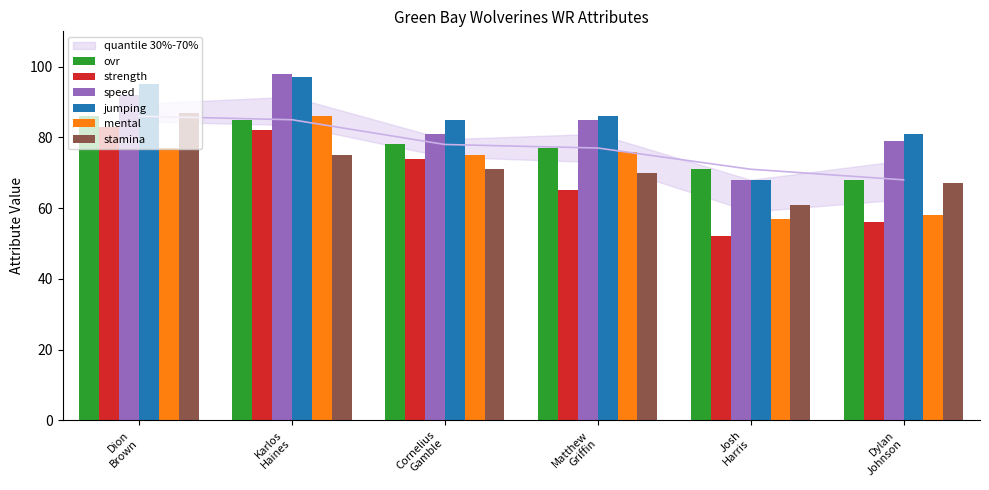

What is the label of the 4th bar from the right?

Cornelius
Gamble